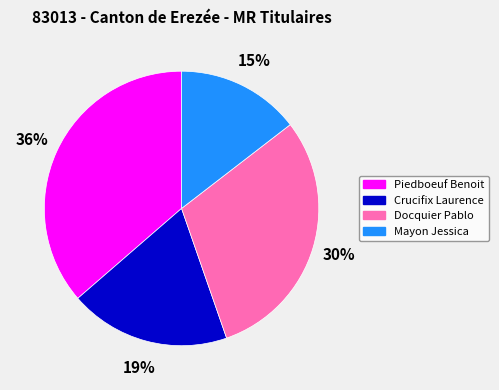

To the nearest percent, what percentage of the pie is Docquier Pablo?

30%